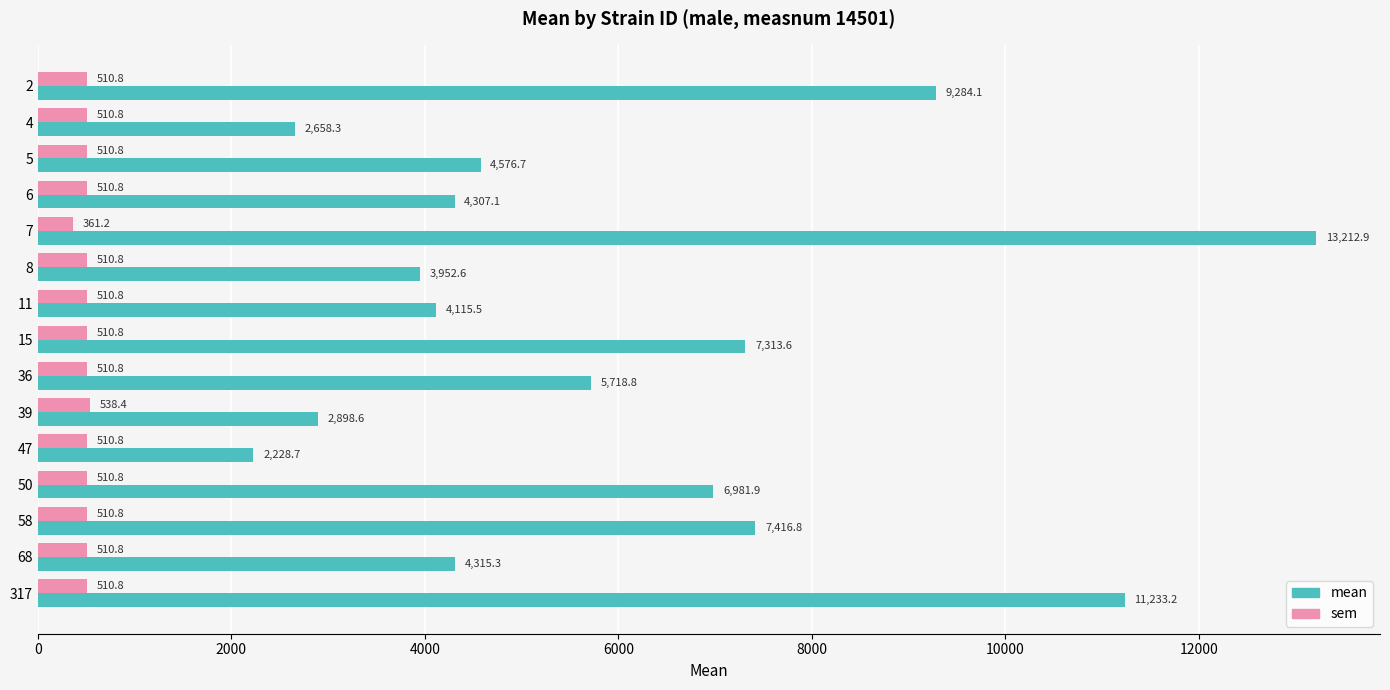

What is the approximate value of mean at 8?

3952.6